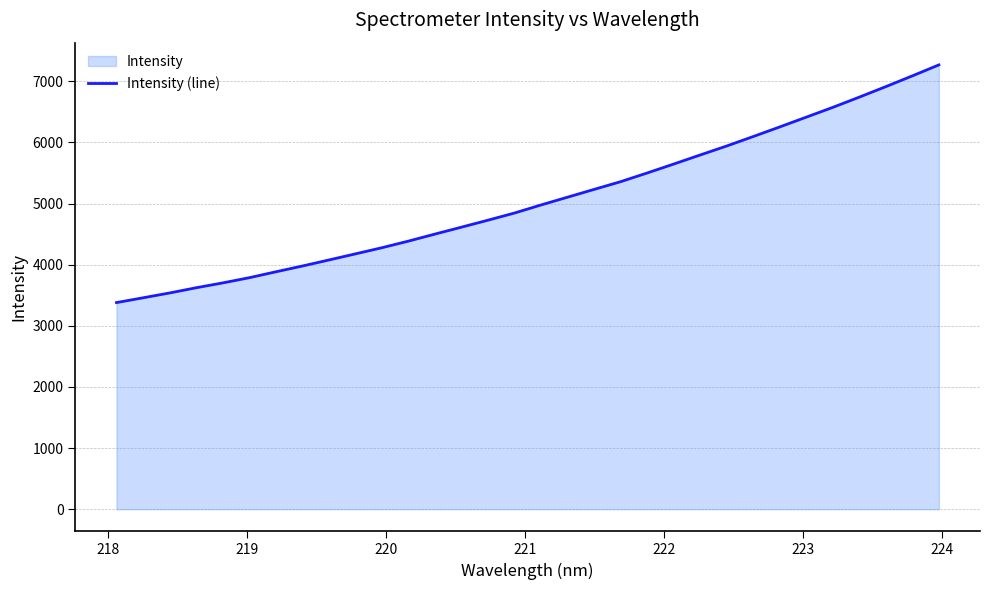

What is the minimum value shown in the chart?

3380.6